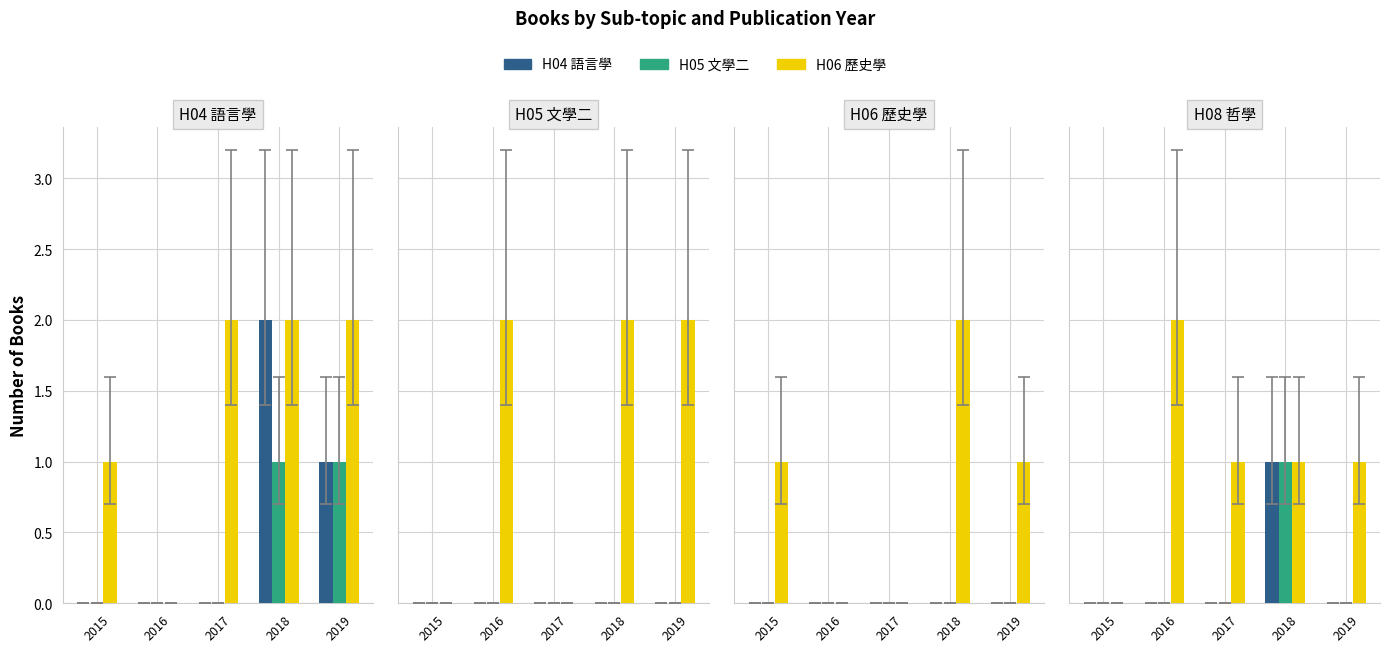

Rank the series at 2019 from highest to lowest value.

H06 歷史學, H04 語言學, H05 文學二